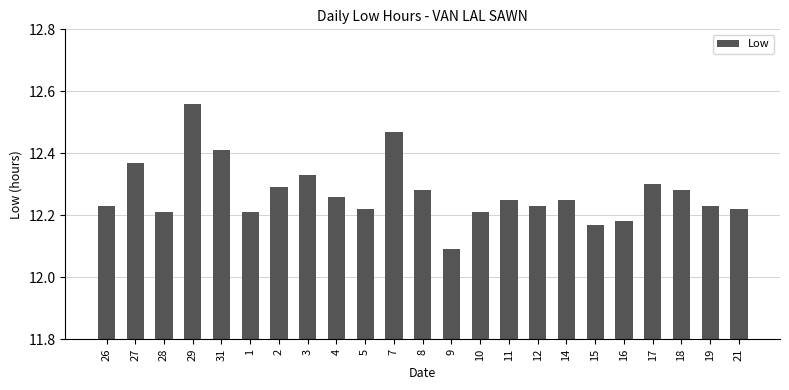

What is the difference between the maximum and minimum values?

0.5